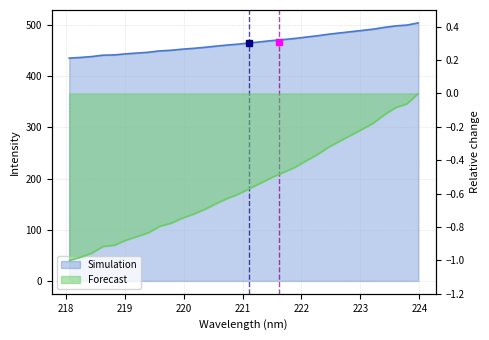

Is it true that the value at 221.4993 is 107.7?

False